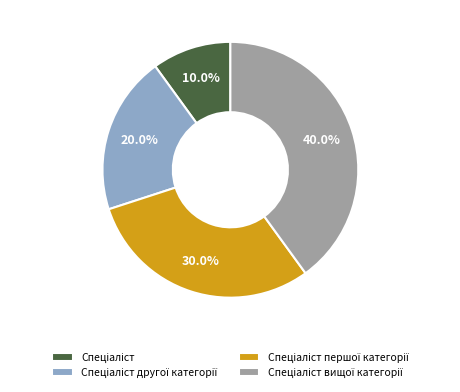

Does any single category account for the majority?

No